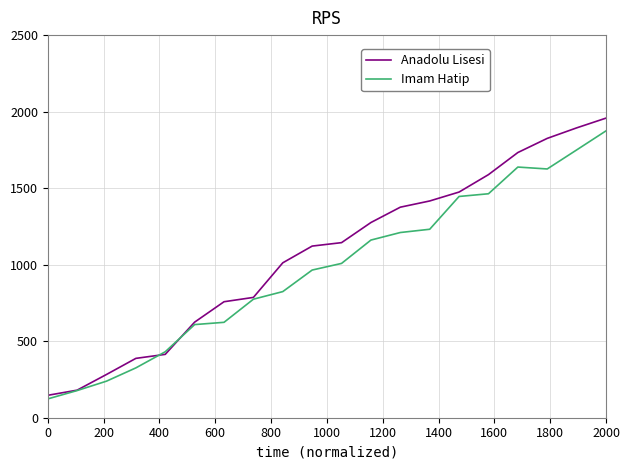

What is the maximum value shown in the chart?

1957.6